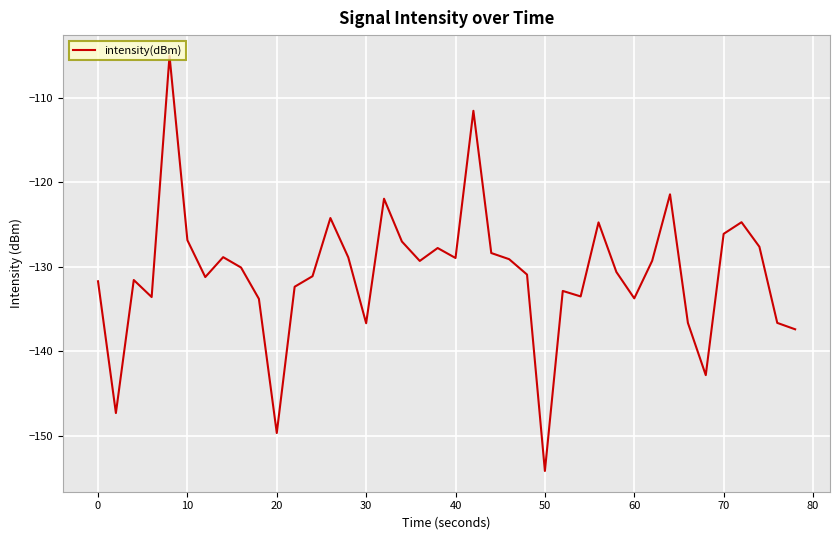

What is the minimum value shown in the chart?

-154.2